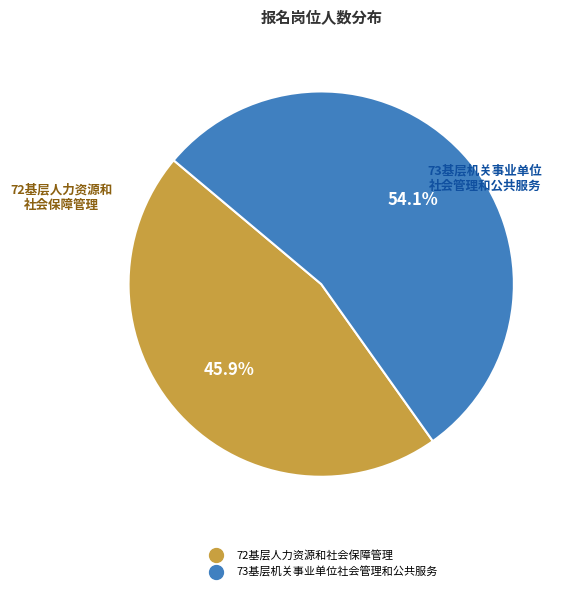

How many segments does this pie chart have?

2